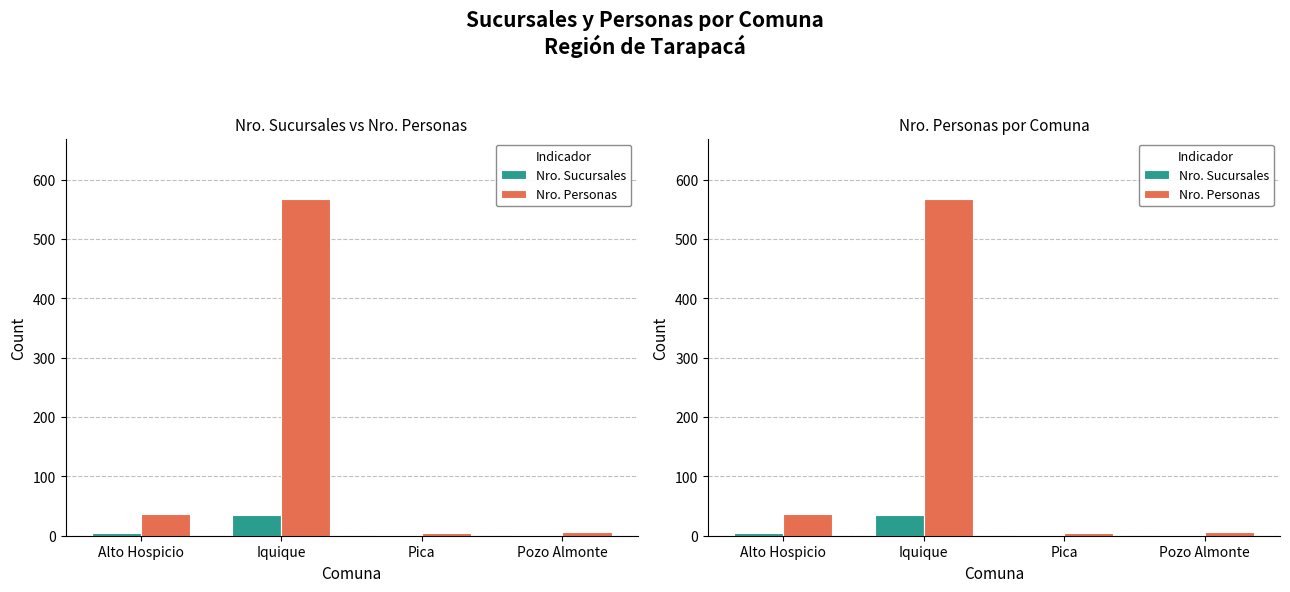

At which label does Nro. Sucursales reach its minimum?

Pica